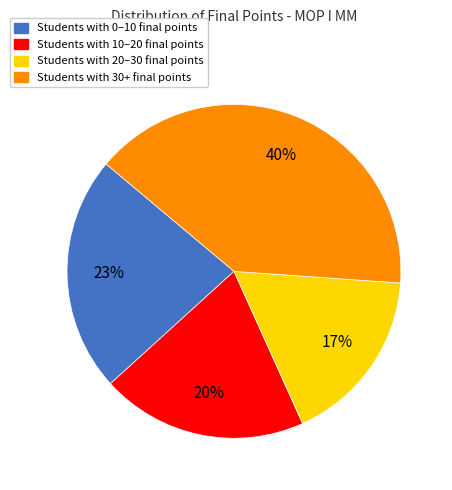

To the nearest percent, what is the average slice percentage?

25%